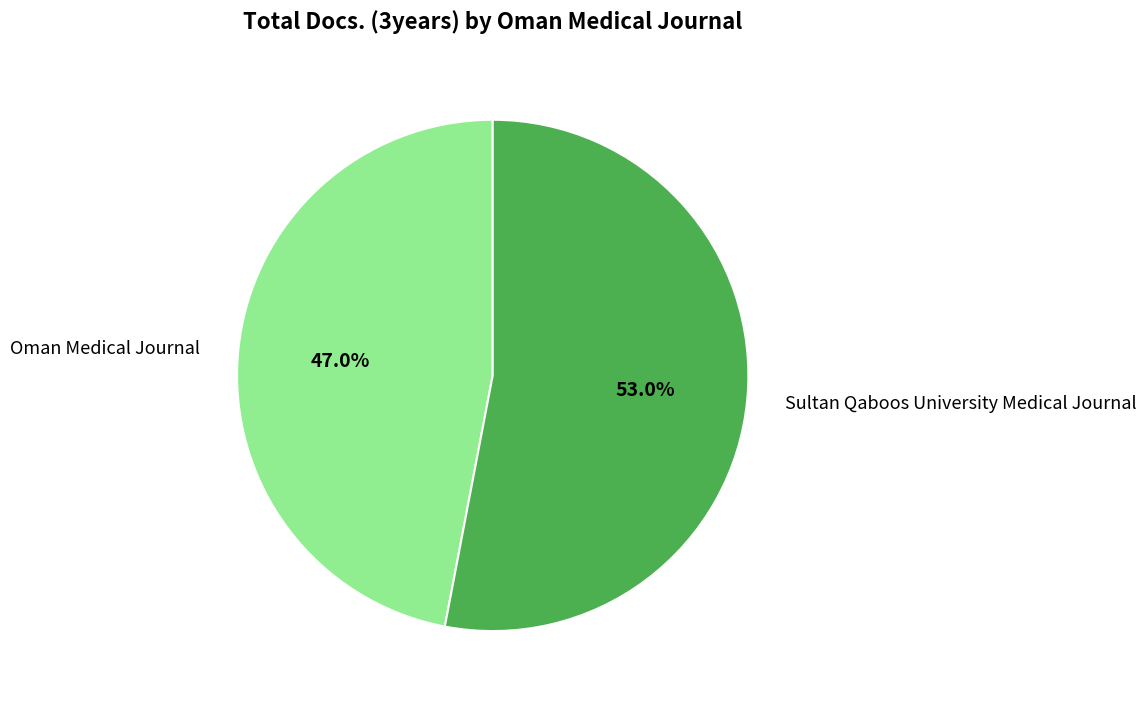

Is it true that Sultan Qaboos University Medical Journal is 58% of the pie?

False